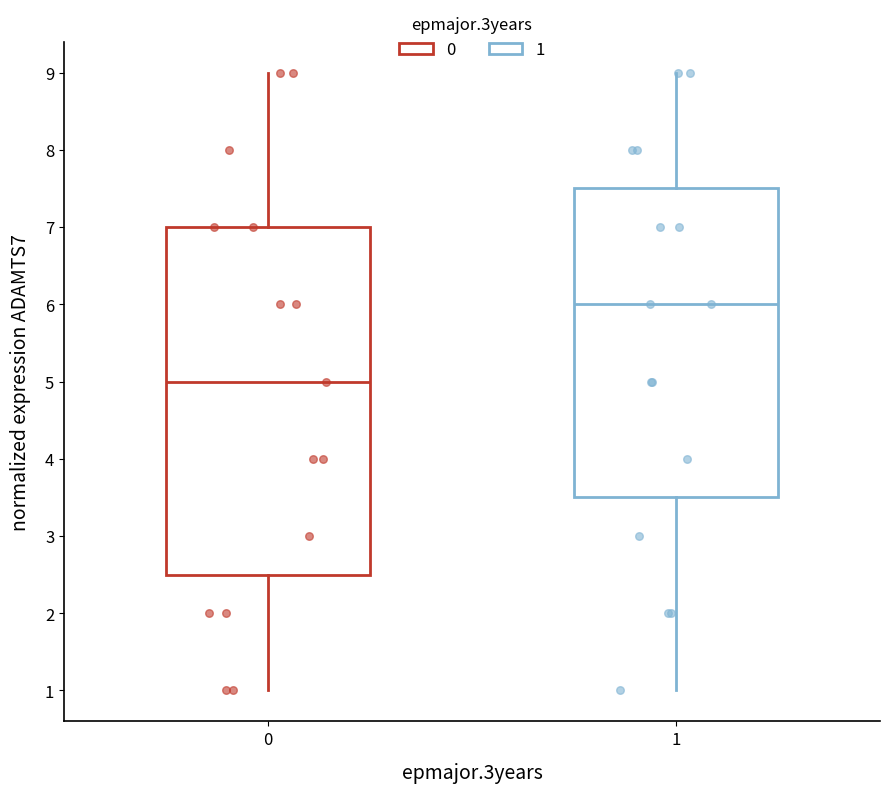

Where does the median line of the box at x = 0 sit on the y-axis? The values are not printed on the chart, so give them approximately, as read against the axis.

5.0